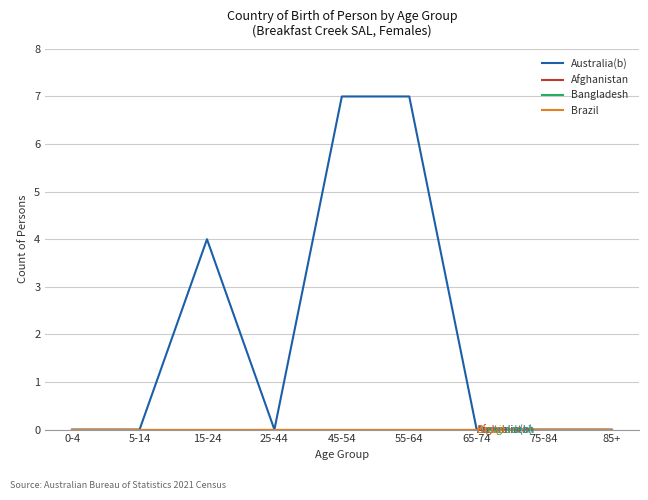

Does the chart have visible grid lines?

Yes